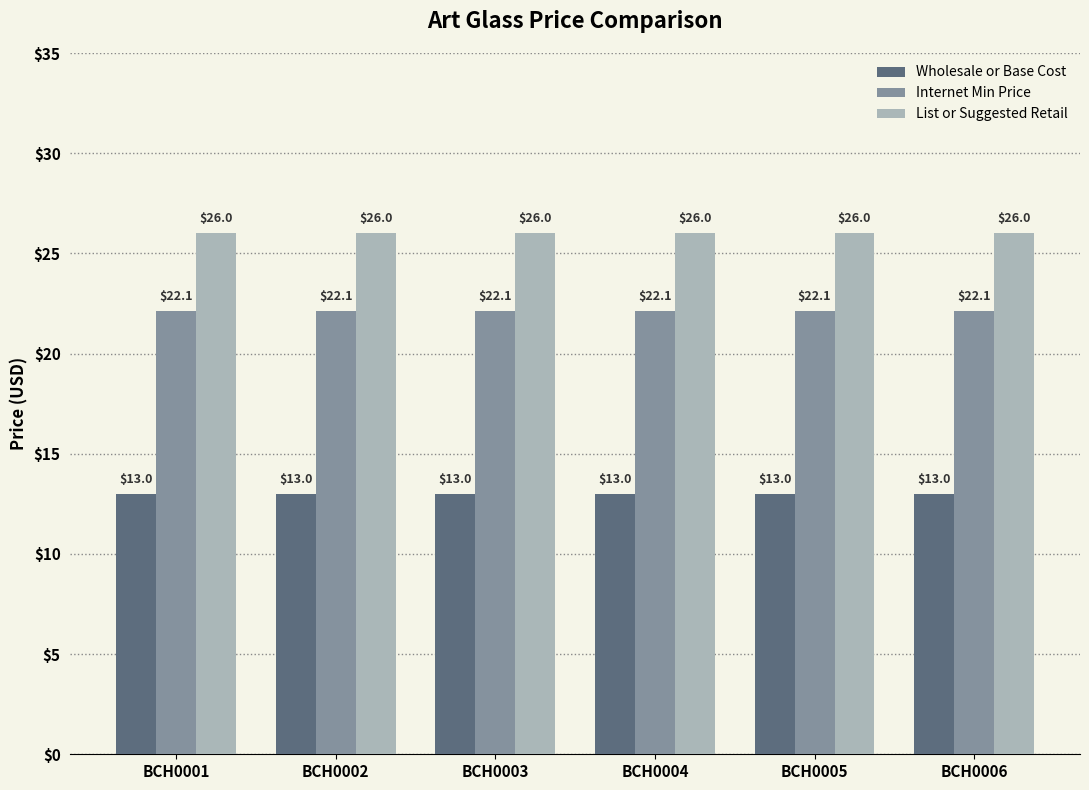

How many distinct data groups are displayed?

3